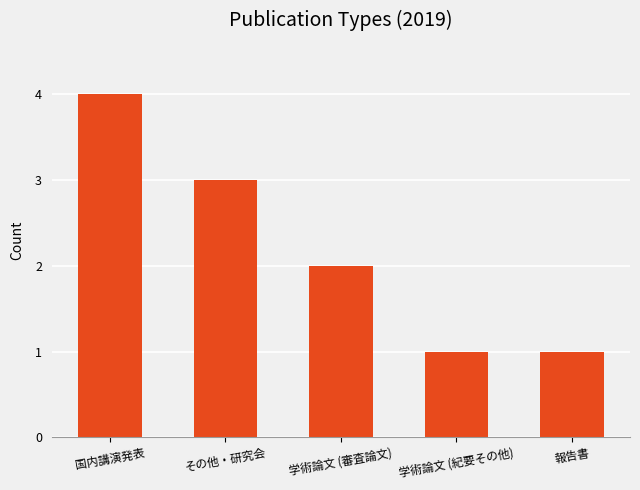

Reading right to left, extract all data points from this chart.

報告書=1	学術論文 (紀要その他)=1	学術論文 (審査論文)=2	その他・研究会=3	国内講演発表=4